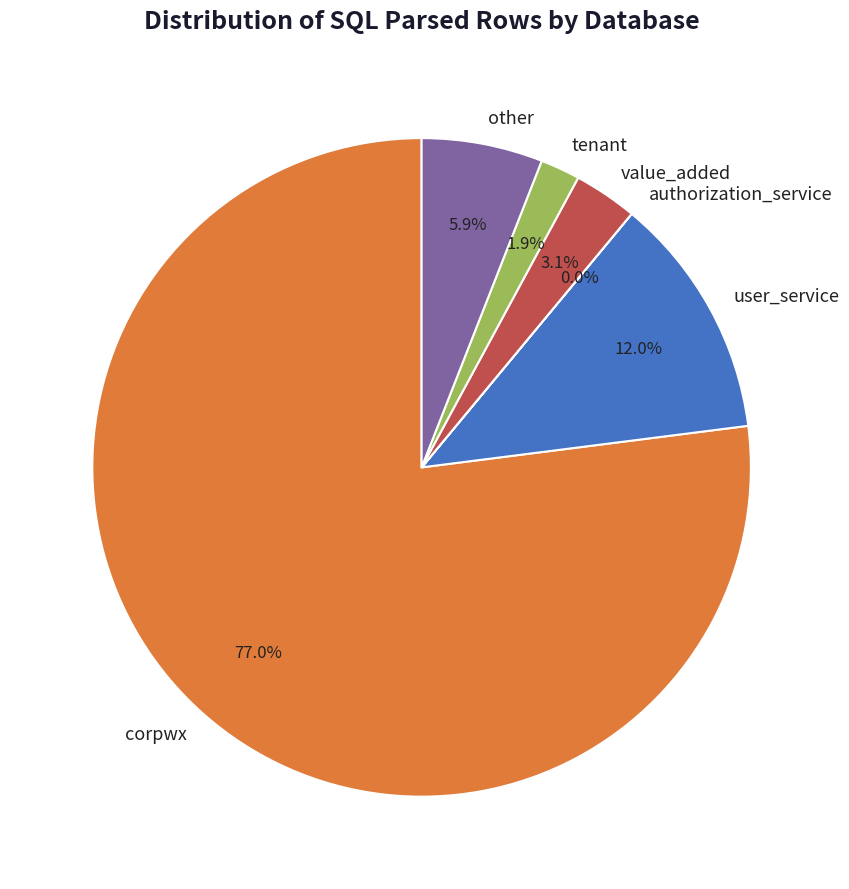

Which slice represents more than half of the pie?

corpwx